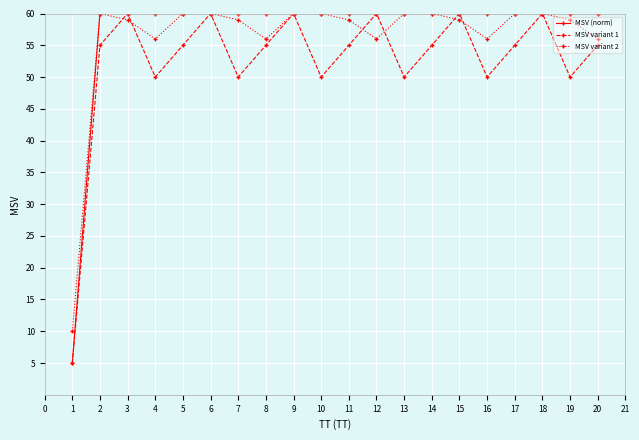

Which series has the widest spread of values?

MSV (norm)